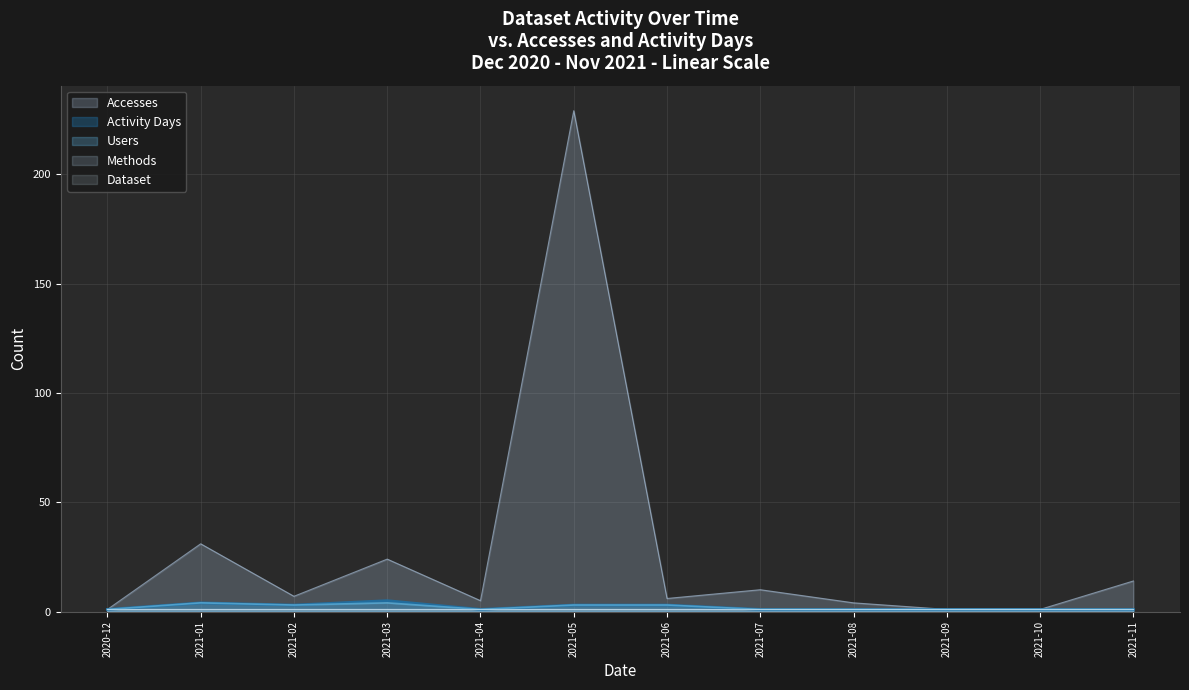

Which category has the lowest value in the Users series?

2020-12